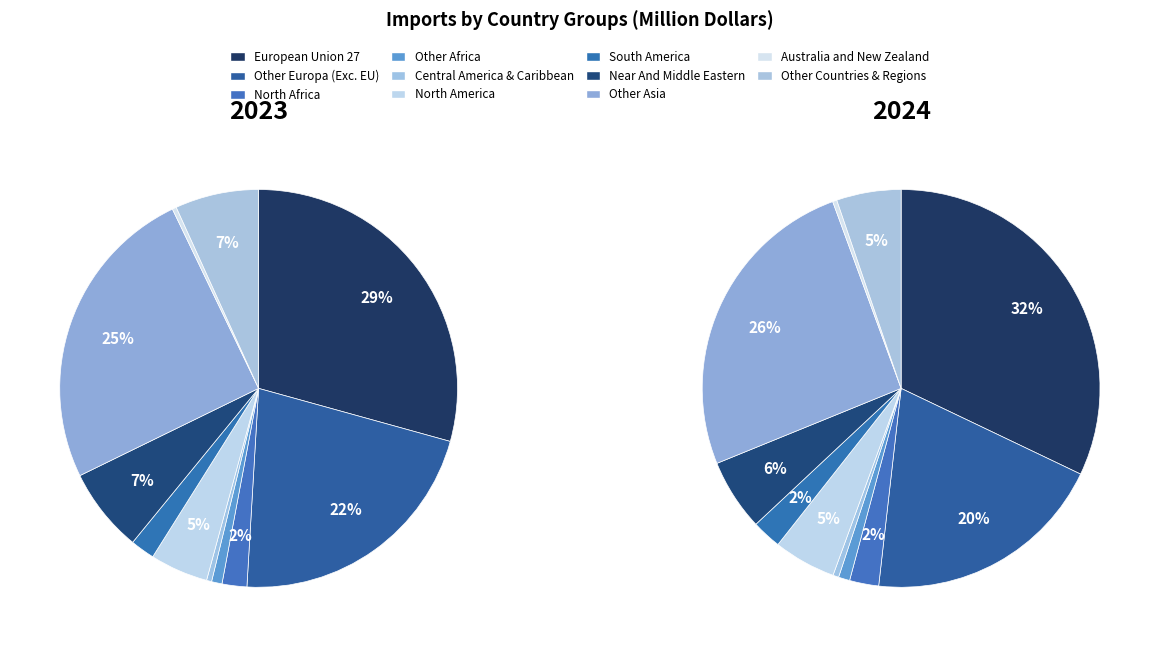

Which slice is the largest?

European Union 27